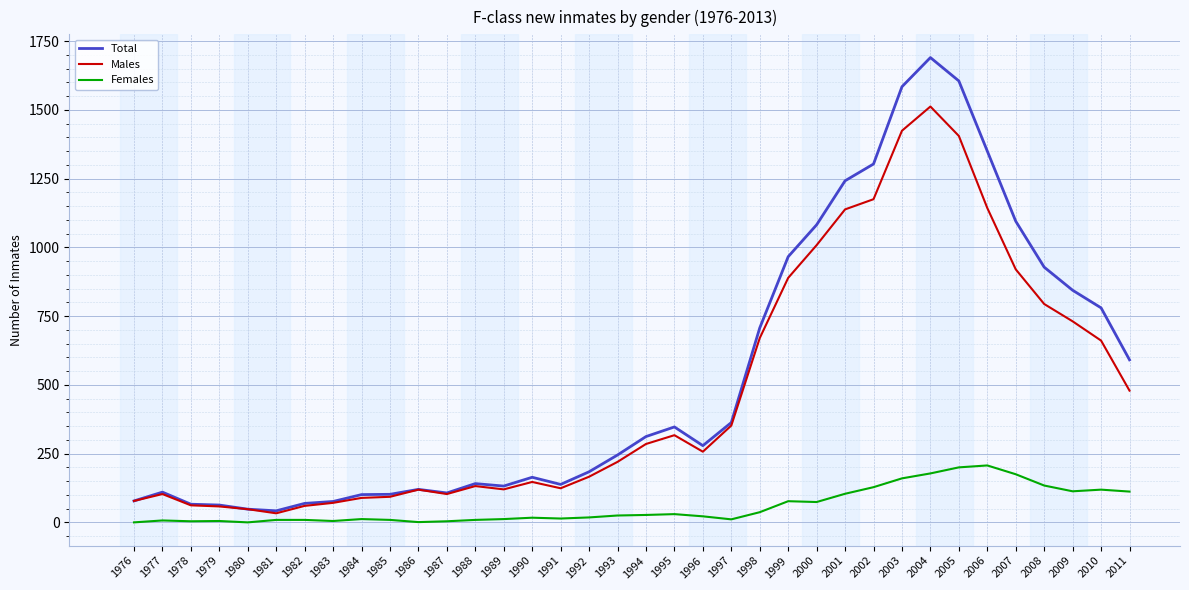

List the series in order of their peak value, highest first.

Total, Males, Females